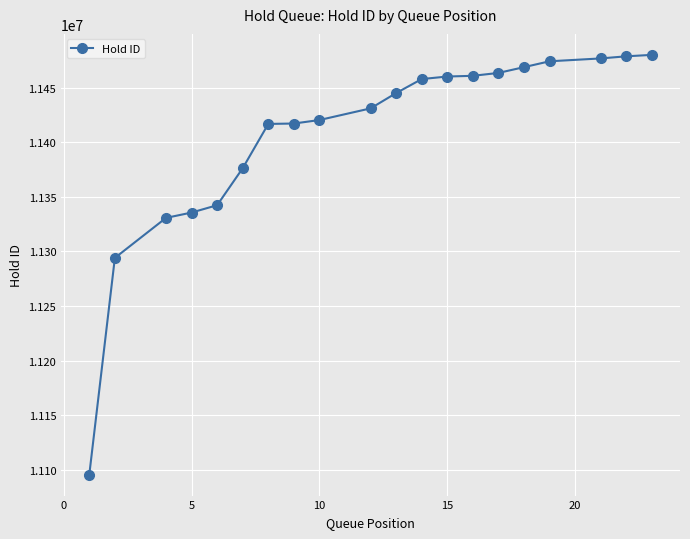

How many series are shown in this chart?

1